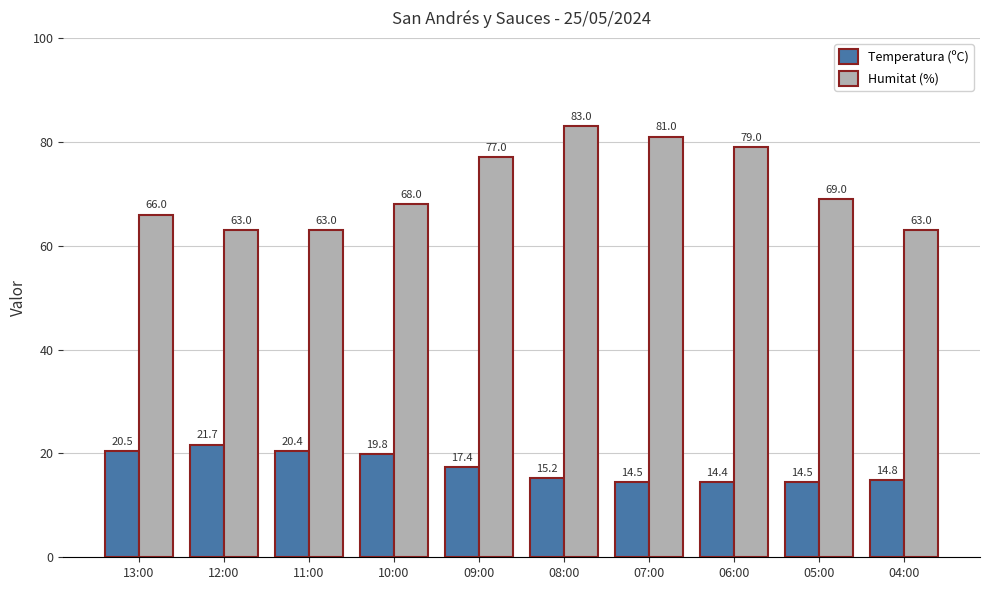

How many Humitat (%) values are between 63 and 79?

8